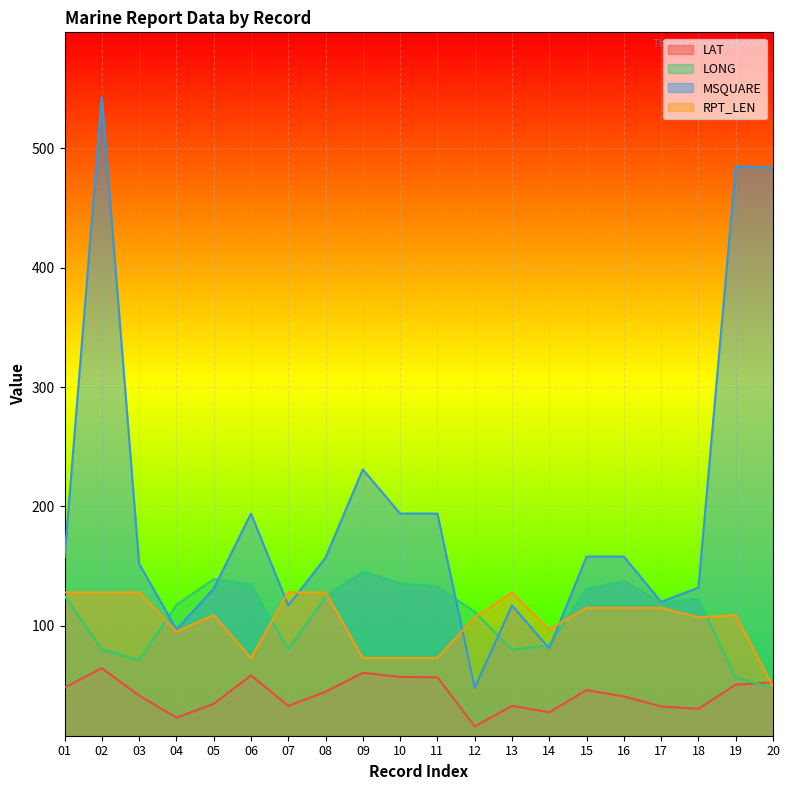

At which category does LONG reach its first local peak?

05